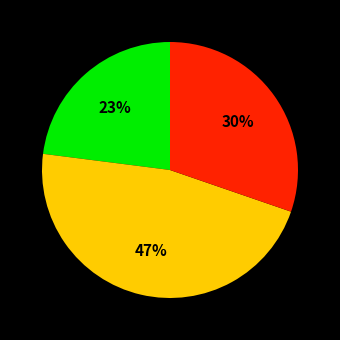

To the nearest percent, what is the difference between the largest and smallest slice percentages?

24%